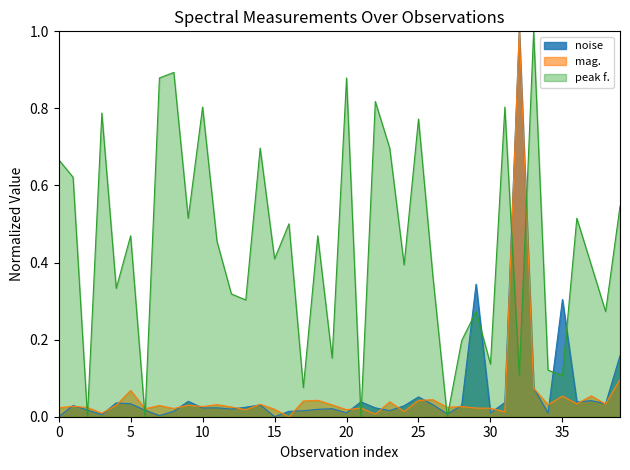

Between 34 and 18, which is larger?

18